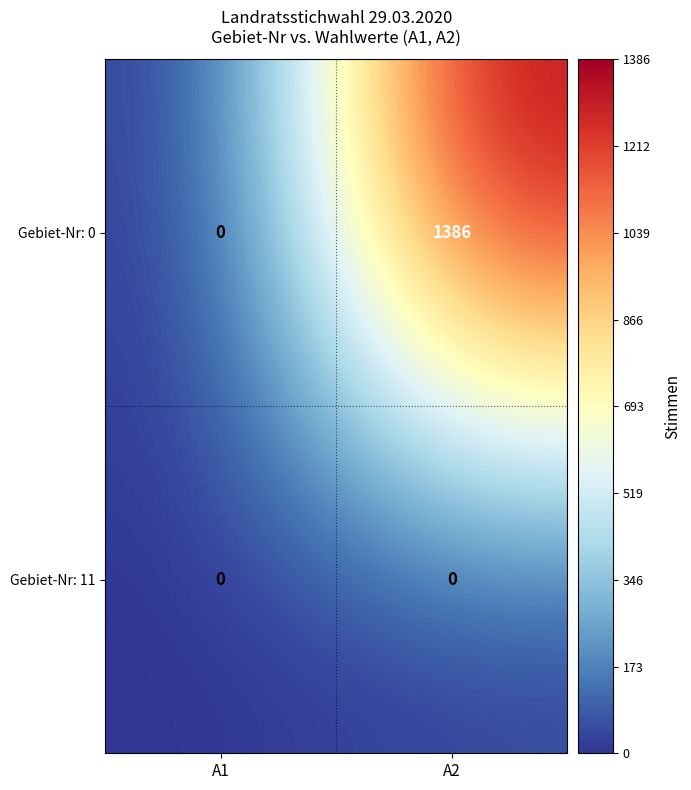

List the series in order of their peak value, highest first.

Gebiet-Nr: 0, Gebiet-Nr: 11